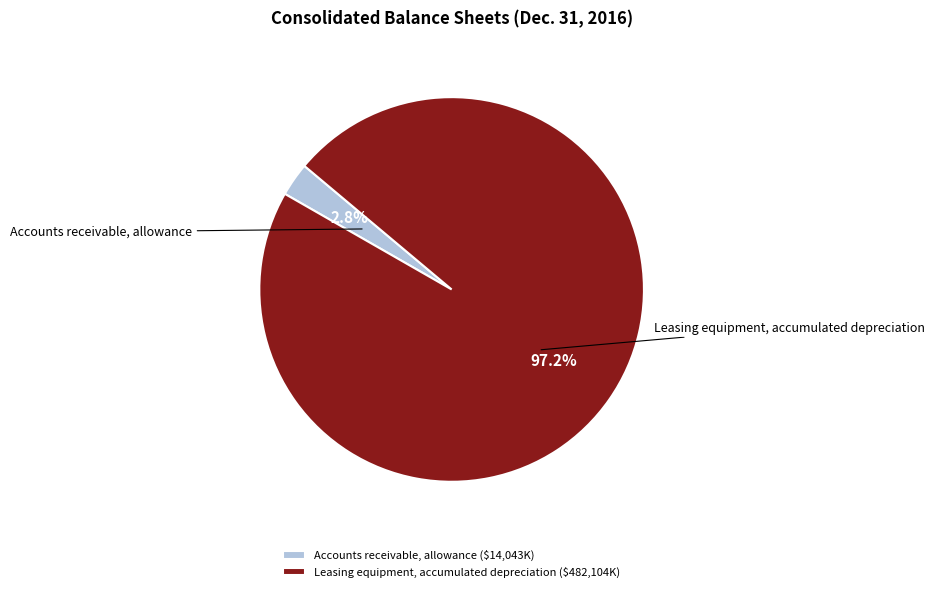

What is the majority slice?

Leasing equipment, accumulated depreciation